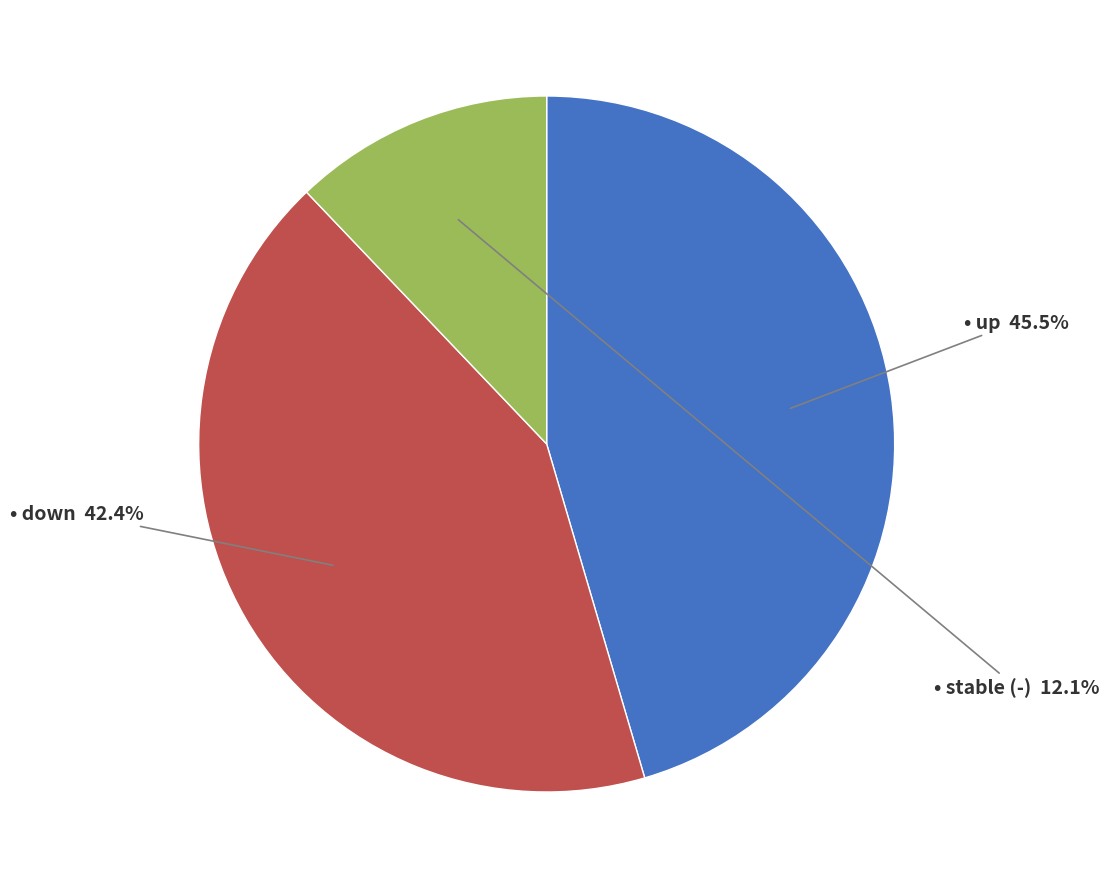

Is there a majority slice in this chart?

No